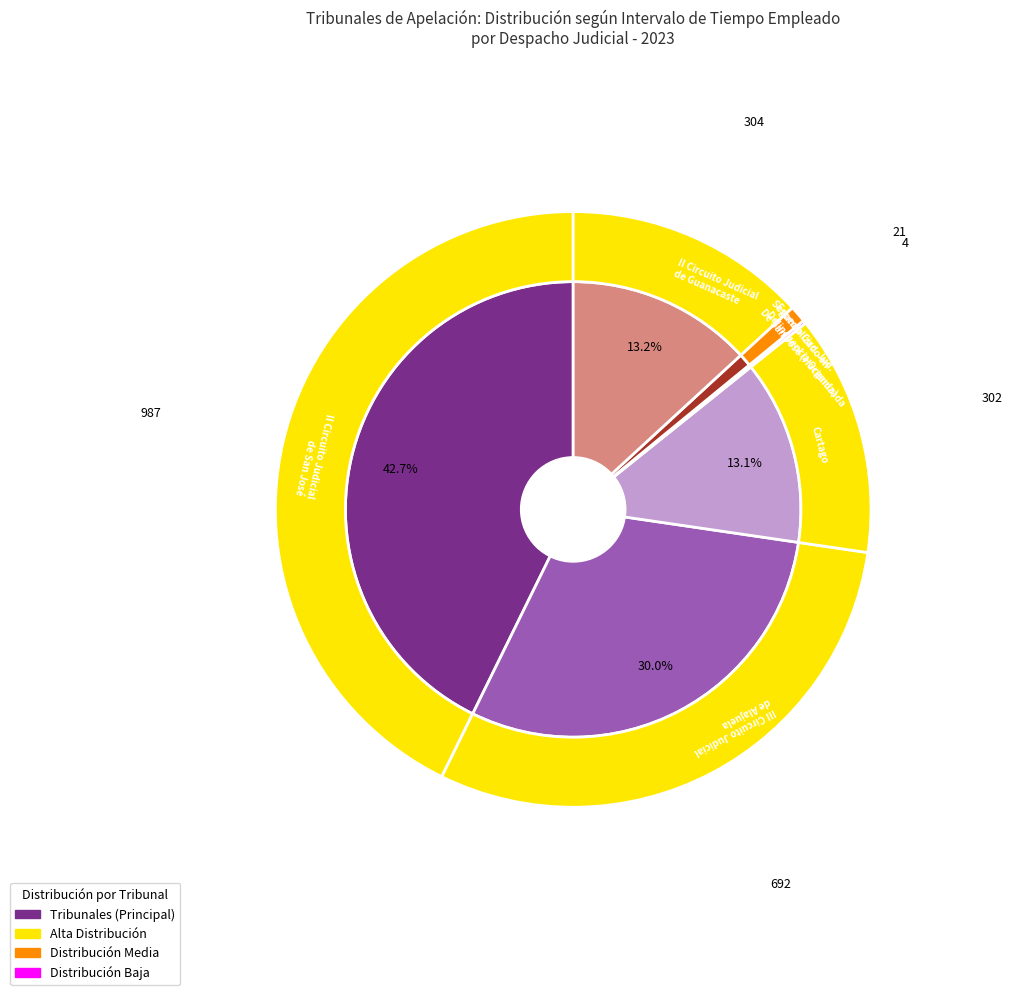

Does Segundo Circ. Jud.
De San José (Hacienda) account for over 50% of the chart?

No